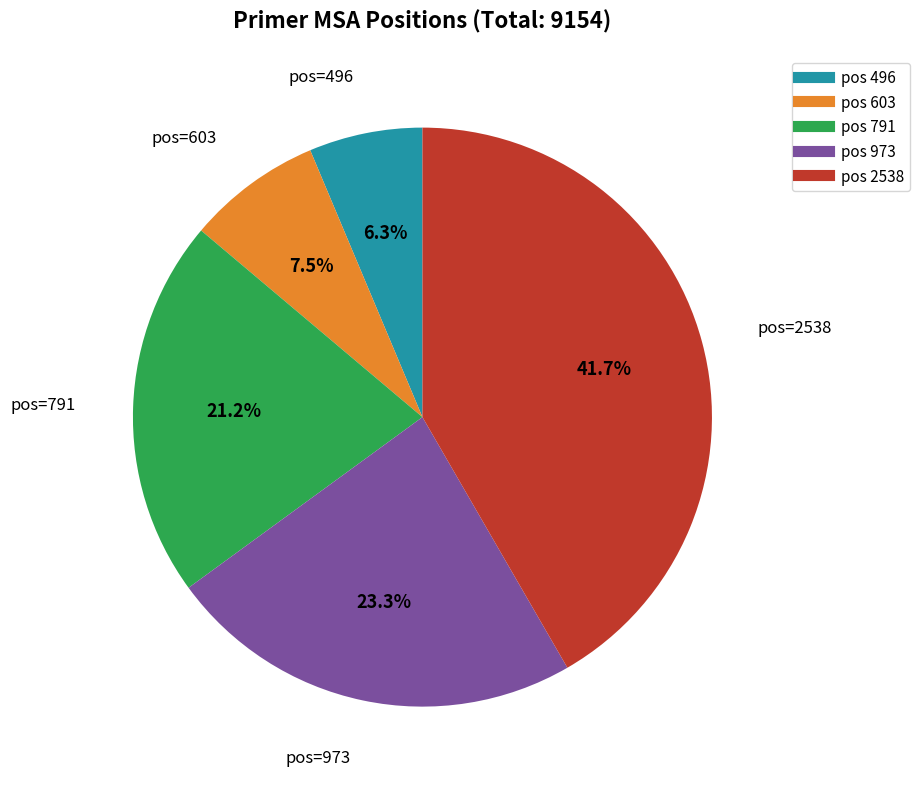

Is there a majority slice in this chart?

No